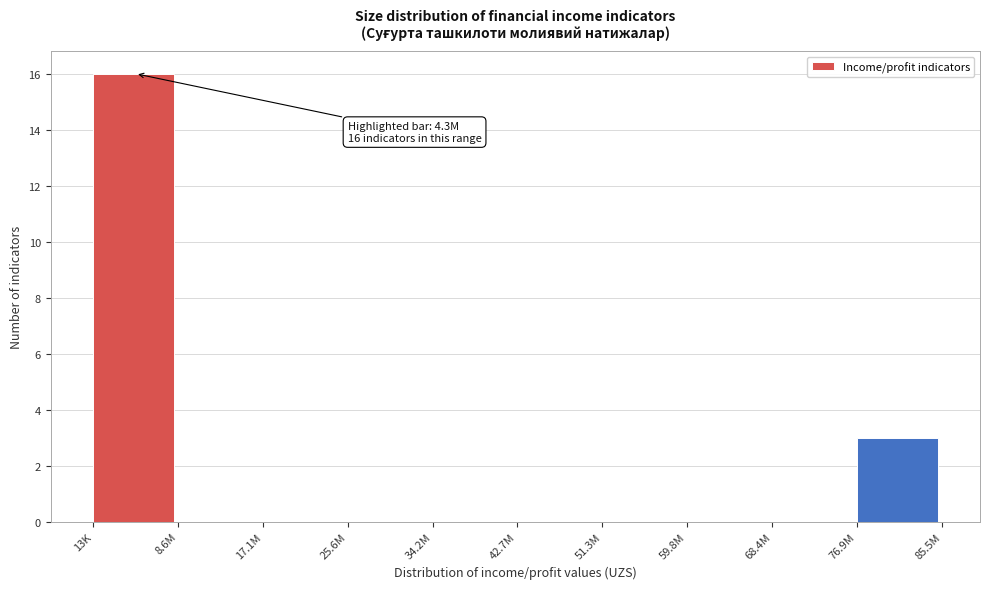

Reading right to left, what are all the values shown in this chart?

76.9M=3	68.4M=0	59.8M=0	51.3M=0	42.7M=0	34.2M=0	25.6M=0	17.1M=0	8.6M=0	13K=16